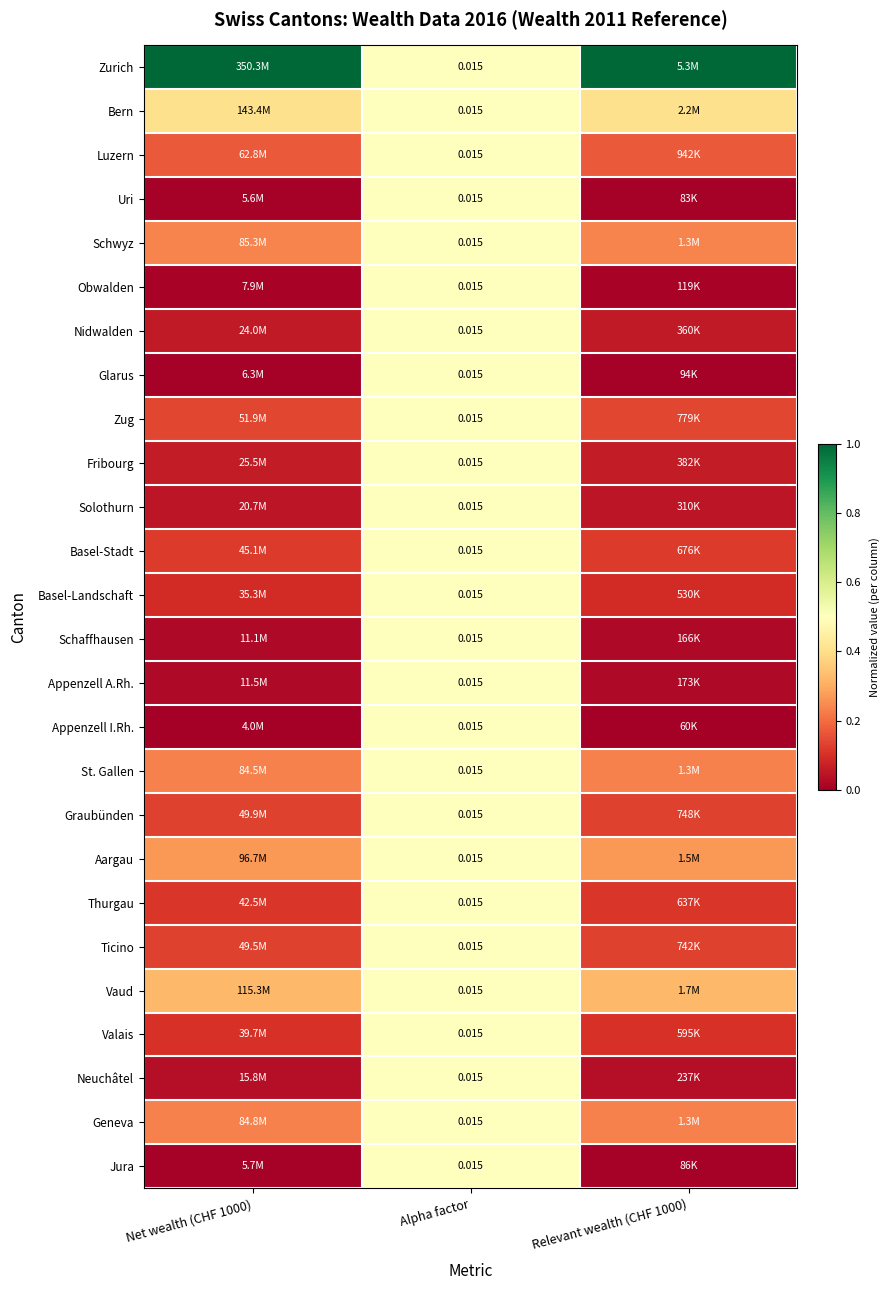

Count the number of categories in the chart.

3